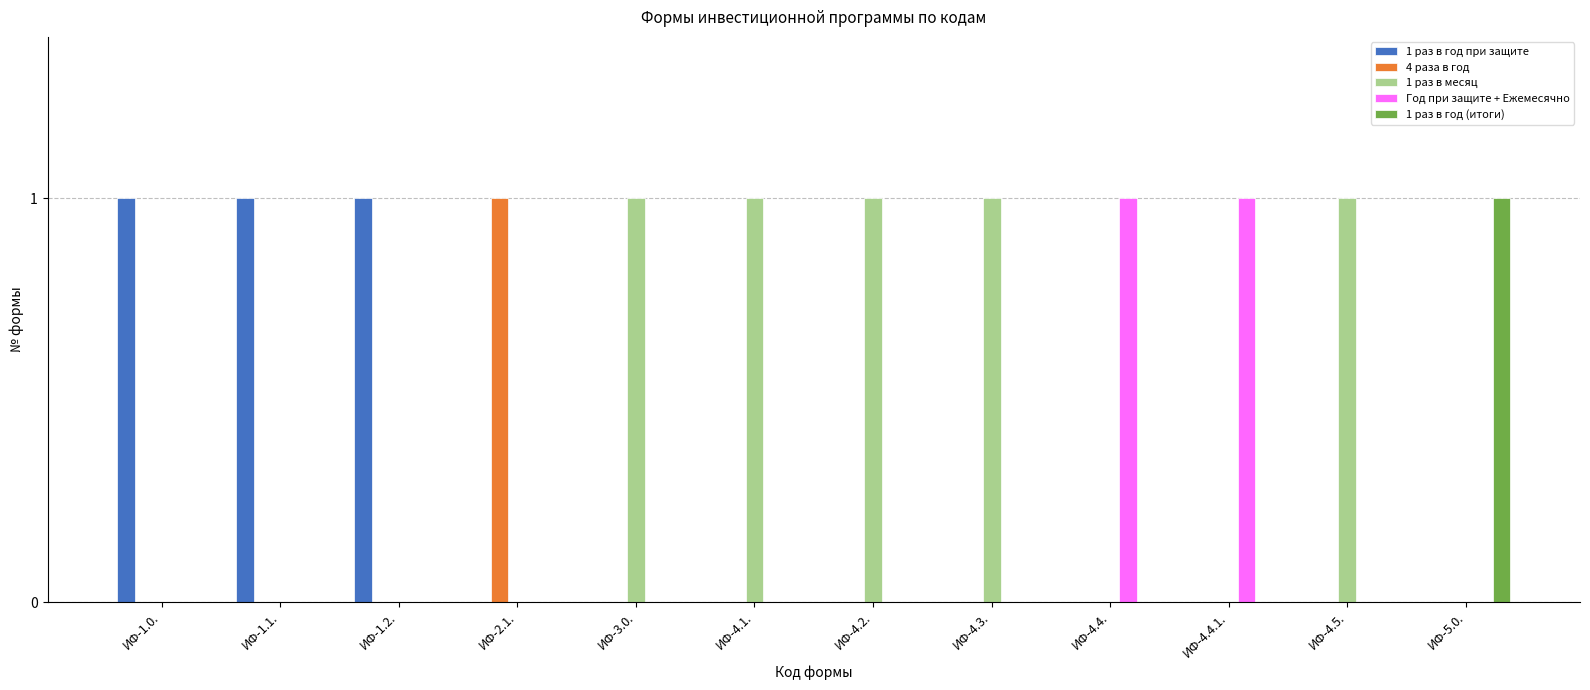

Which series has the largest total across all categories?

1 раз в месяц